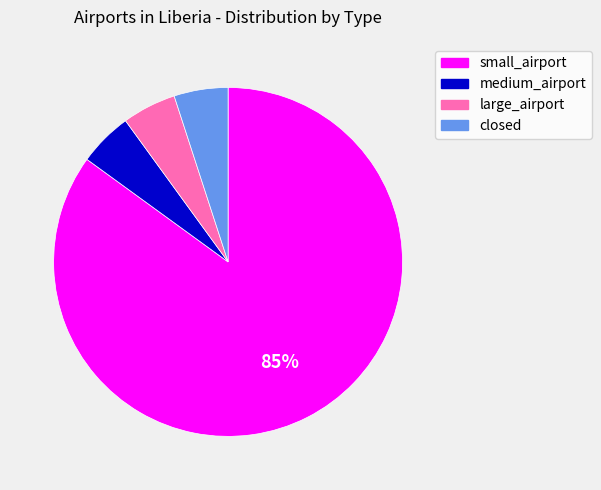

True or false: large_airport accounts for 1% of the total.

False